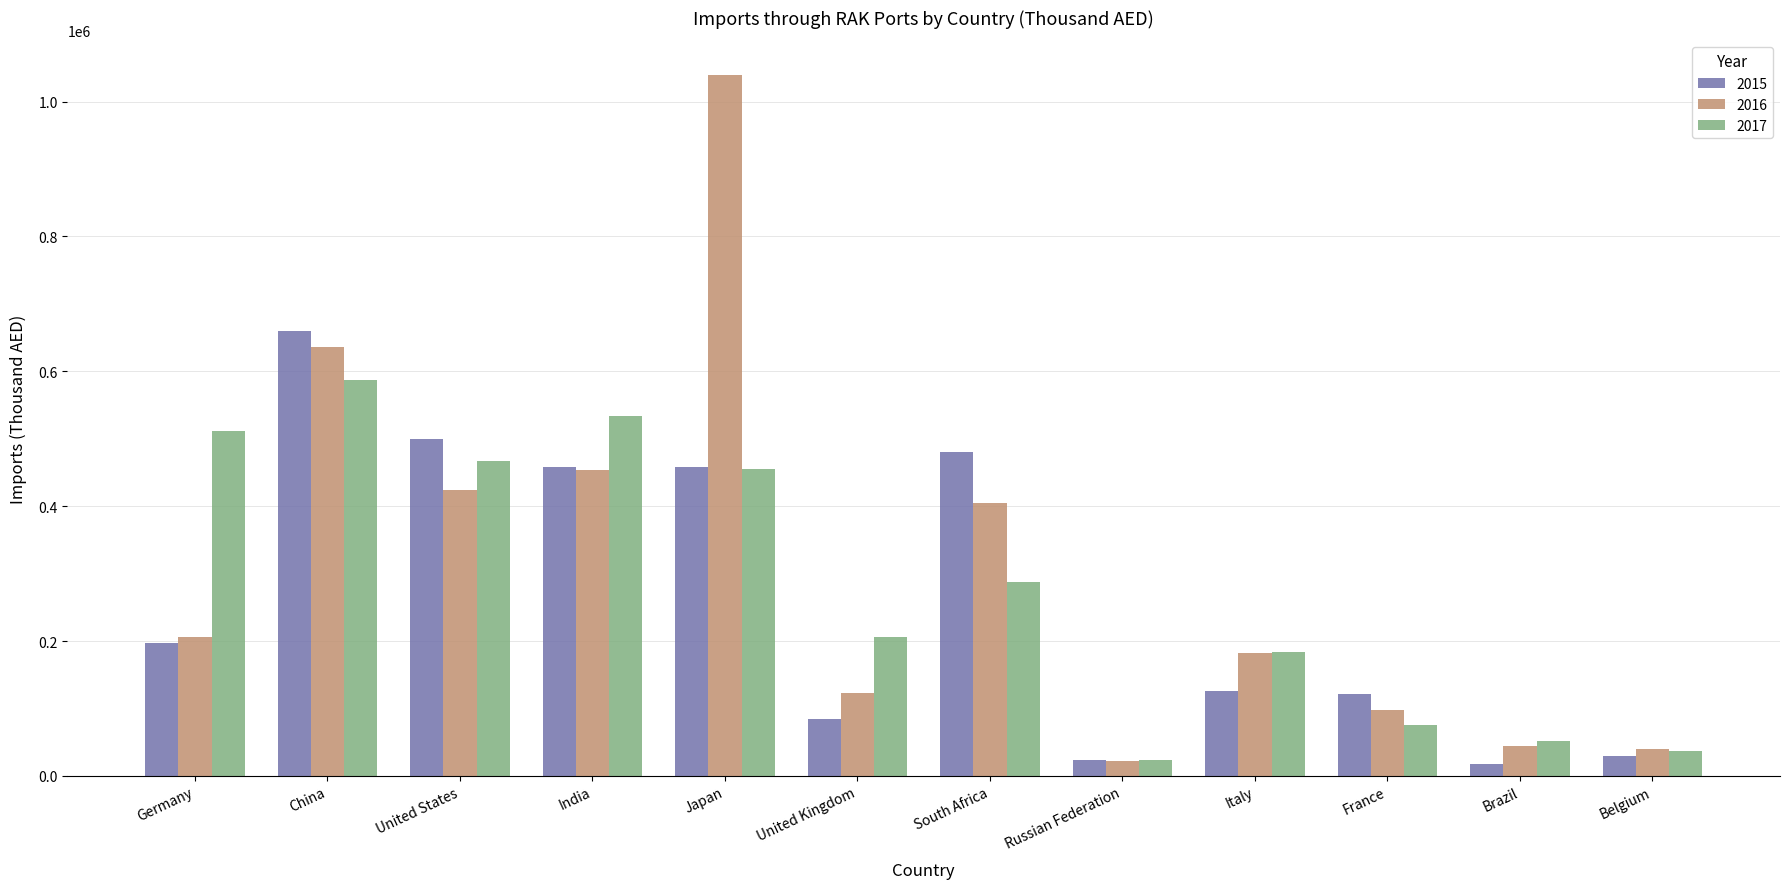

At which label does 2016 reach its peak?

Japan